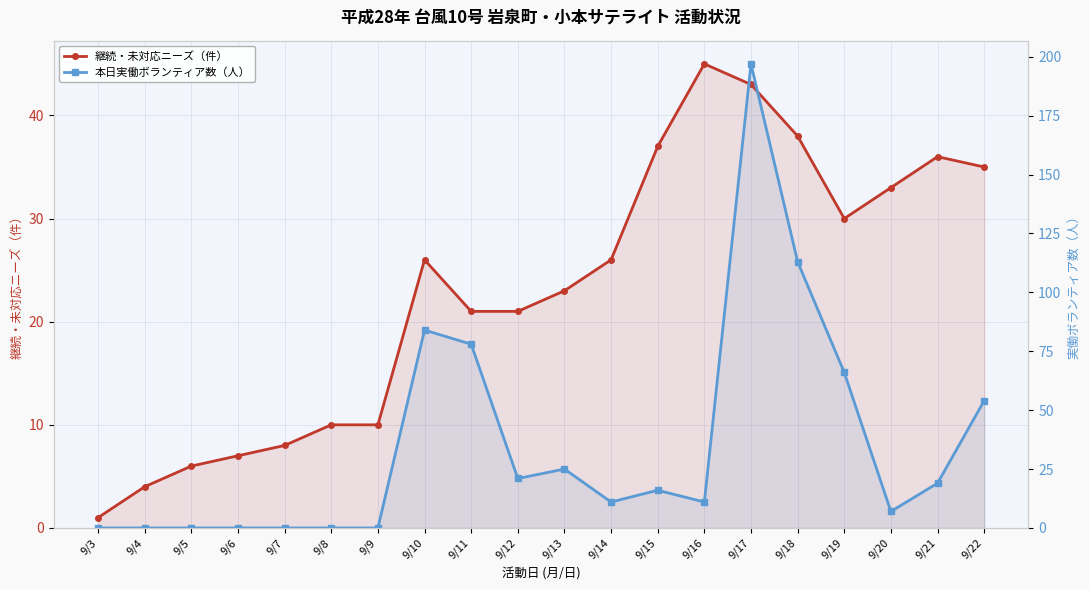

Which series changed the most between 9/4 and 9/7?

継続・未対応ニーズ（件）